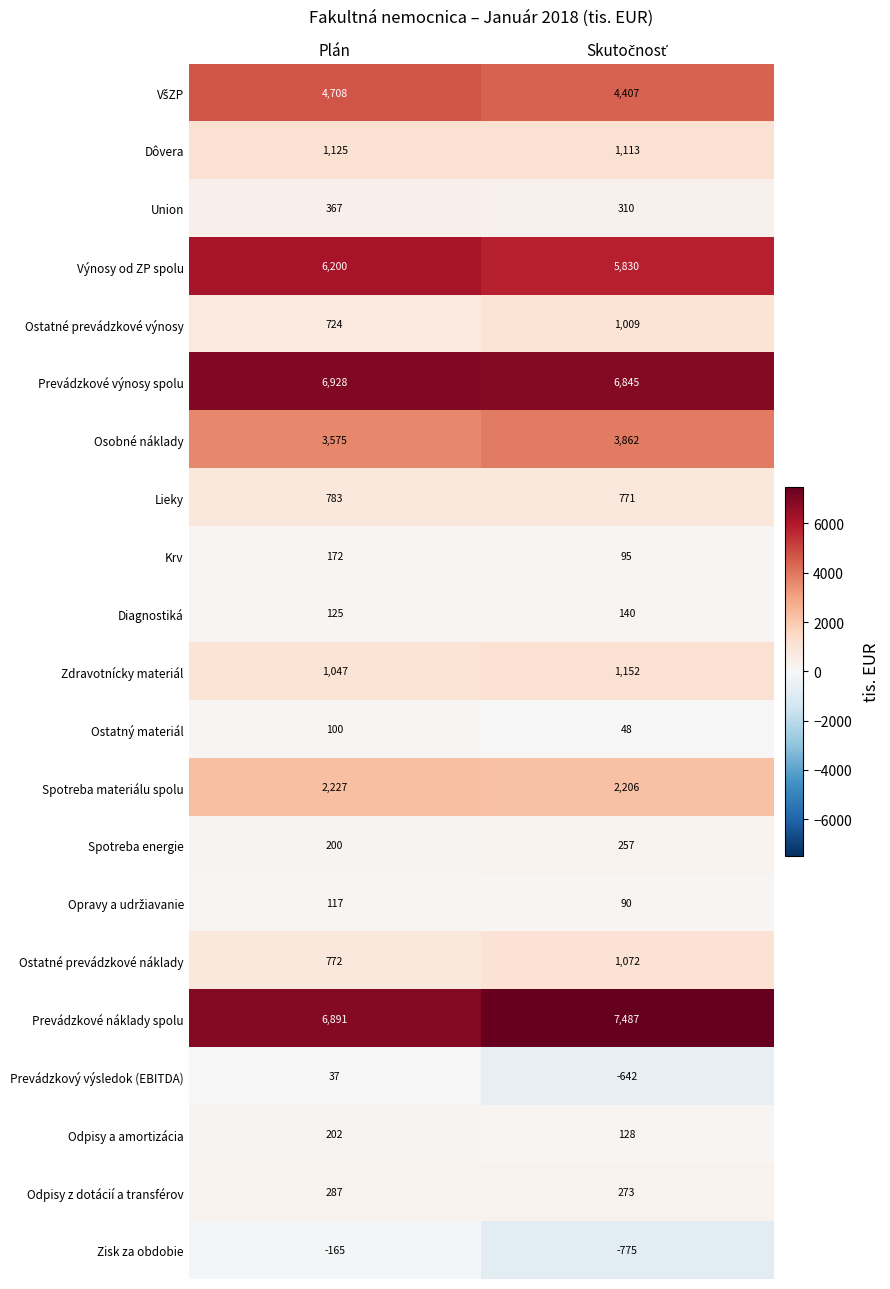

What is the greatest value displayed?

7487